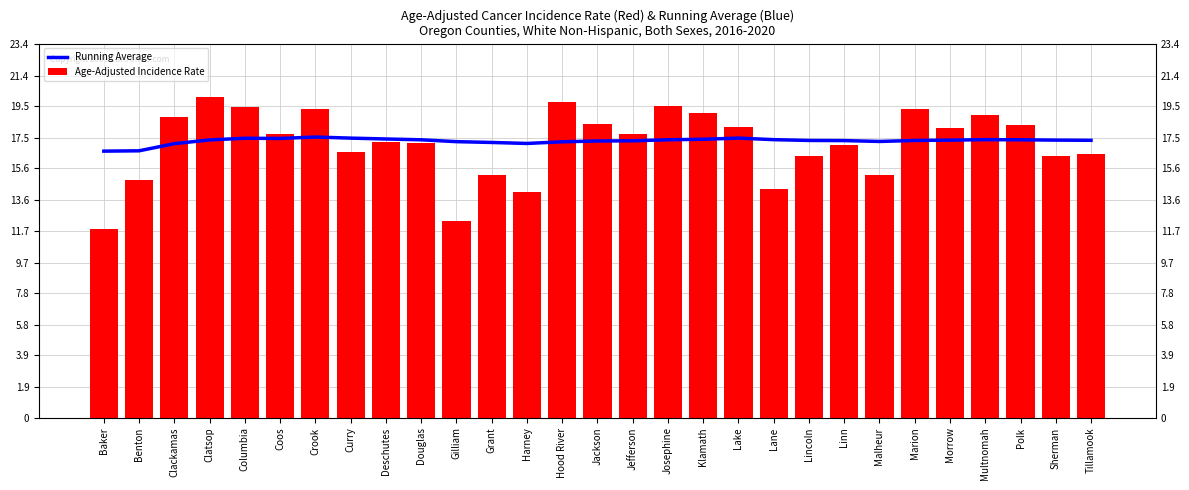

What is the greatest value displayed?

480.6